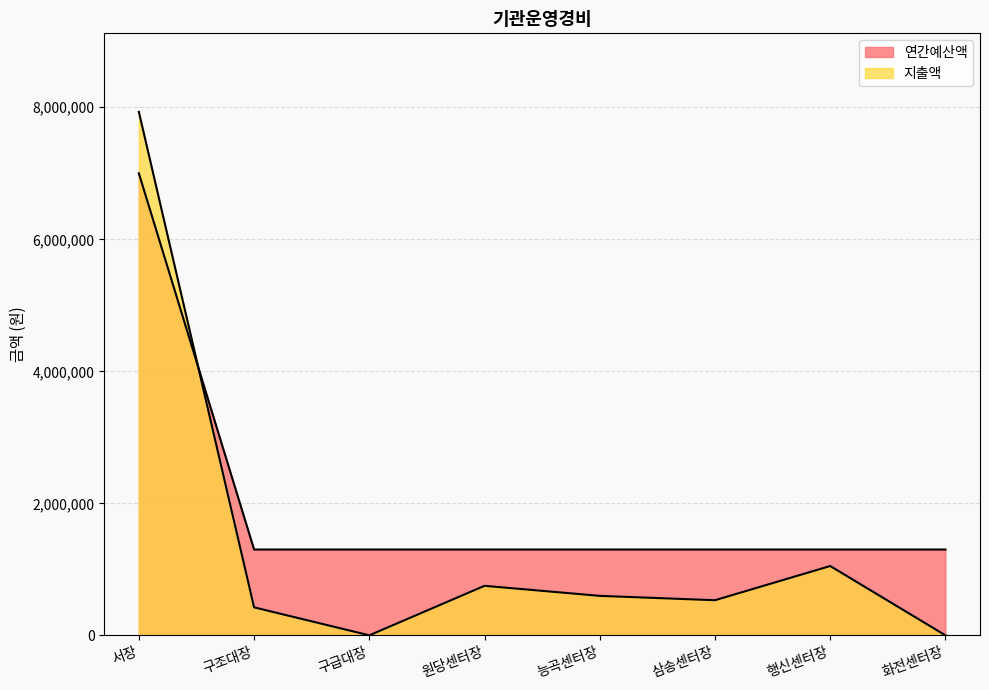

Reading left to right, what are all the values shown in this chart?

지출액: 서장=7930870	구조대장=423900	구급대장=0	원당센터장=750000	능곡센터장=597830	삼송센터장=531800	행신센터장=1050000	화전센터장=0
연간예산액: 서장=7000000	구조대장=1300000	구급대장=1300000	원당센터장=1300000	능곡센터장=1300000	삼송센터장=1300000	행신센터장=1300000	화전센터장=1300000